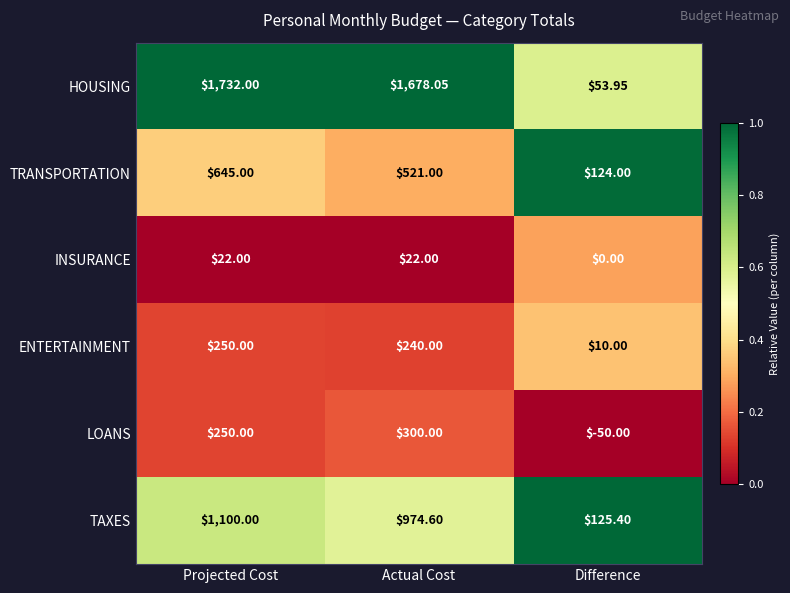

Is the value of LOANS at Projected Cost greater than the value of TRANSPORTATION at Difference?

Yes